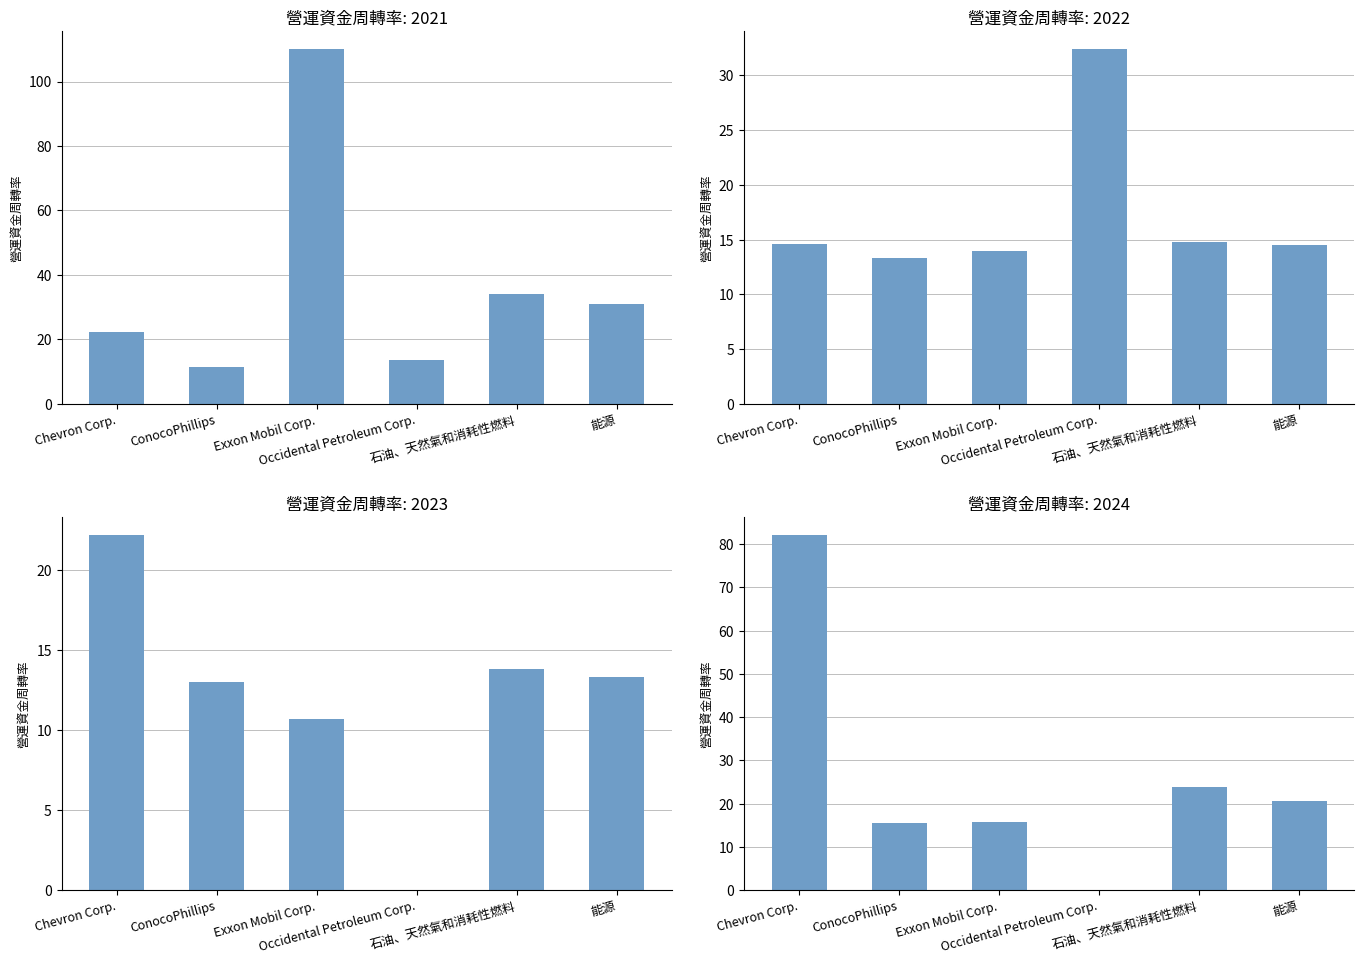

What is the total value across all series at Occidental Petroleum Corp.?

46.2